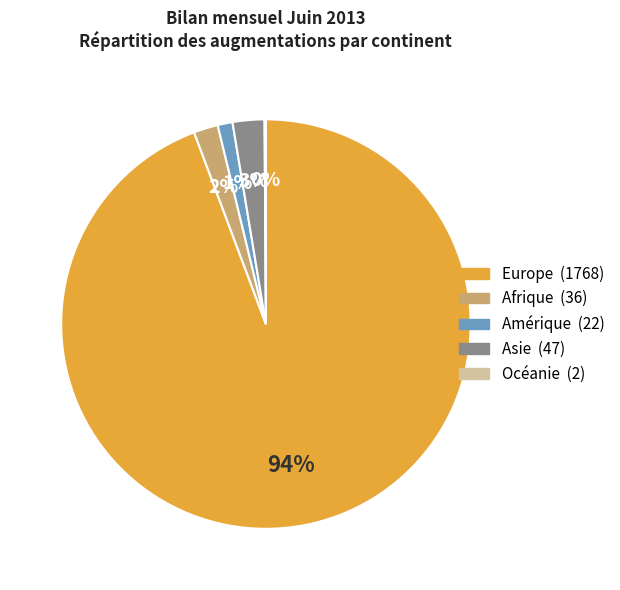

What percentage is the Afrique slice, to the nearest percent?

2%